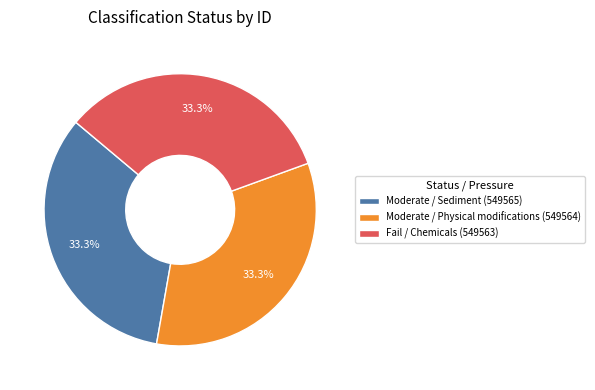

Approximately how many times larger is the value at Moderate / Sediment compared to Moderate / Physical modifications?

1.0